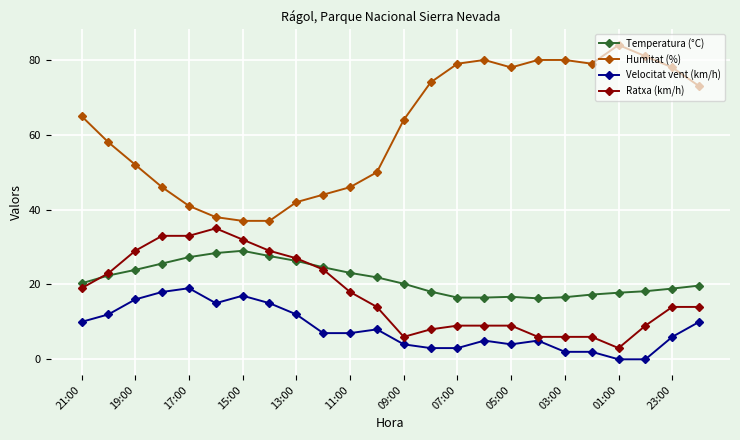

At how many categories does at least one series exceed 69?

11